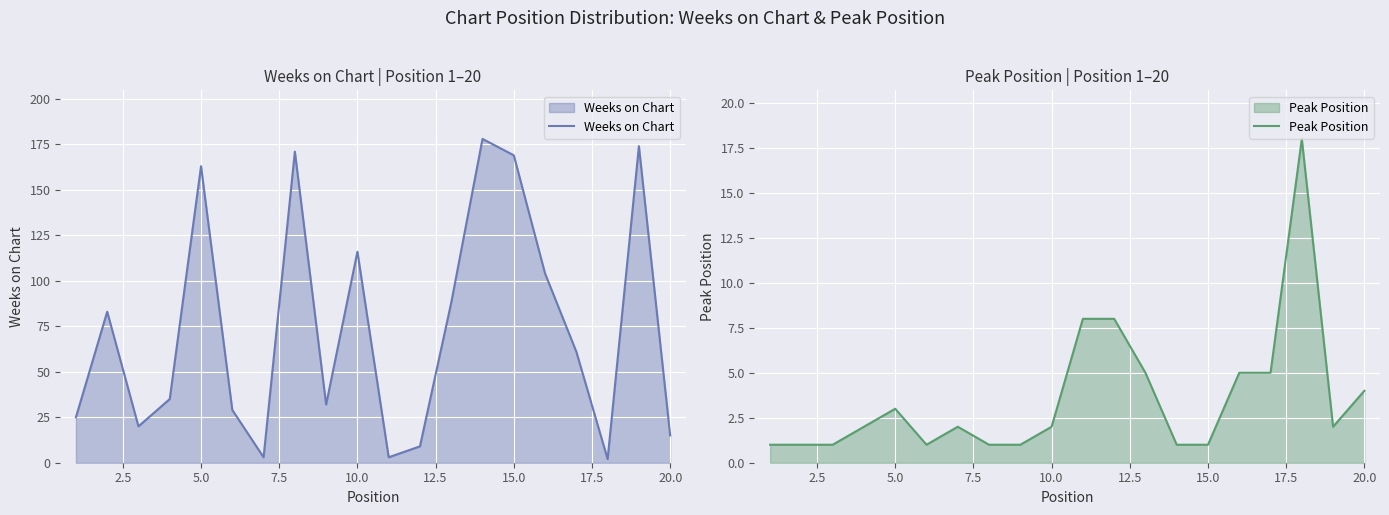

List the series in order of their overall mean, highest first.

Weeks on Chart, Peak Position